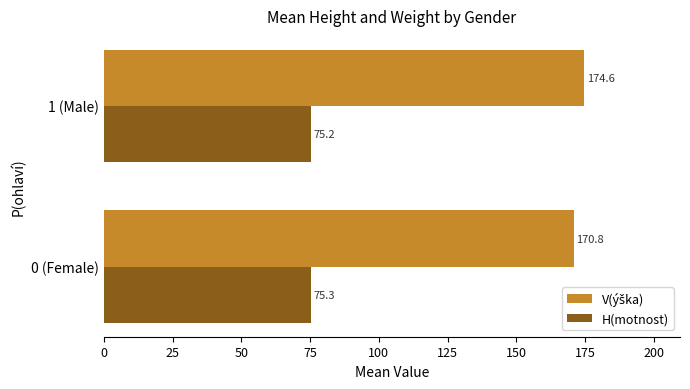

The H(motnost) series shows 75.2 at 1 (Male). True or false?

True